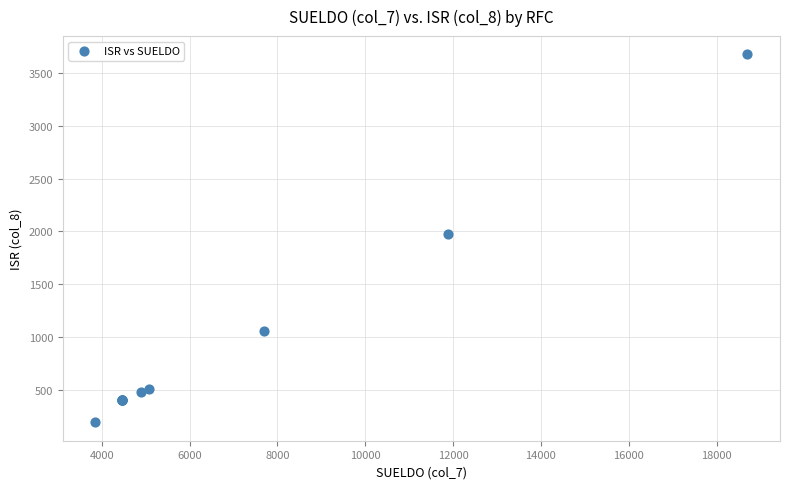

What Y value in the scatter plot is closest to 1934?

1974.5